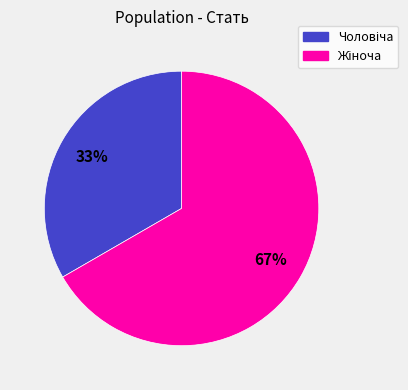

Does any single category account for the majority?

Yes